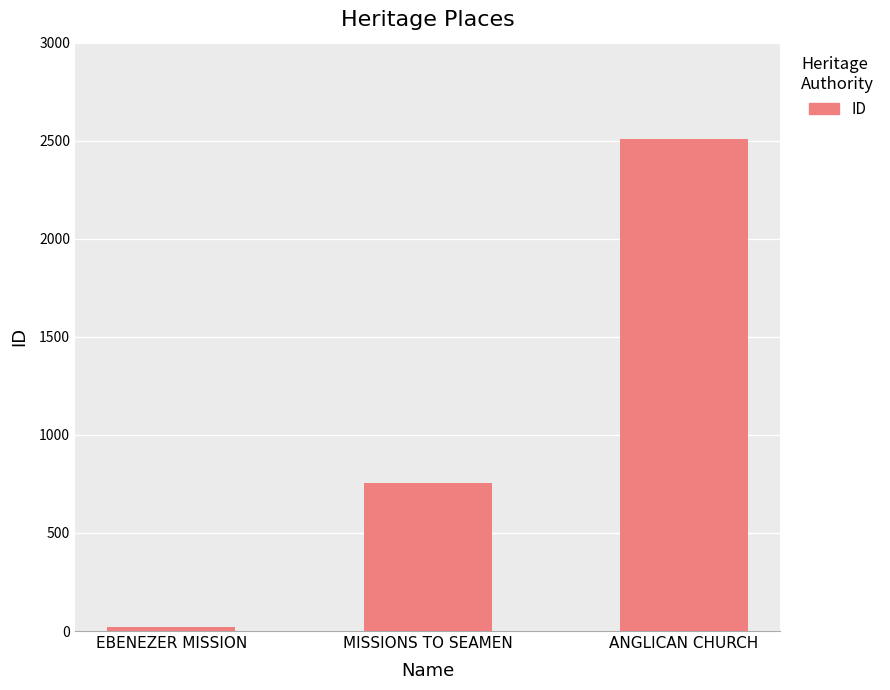

How many bars are there in total?

3